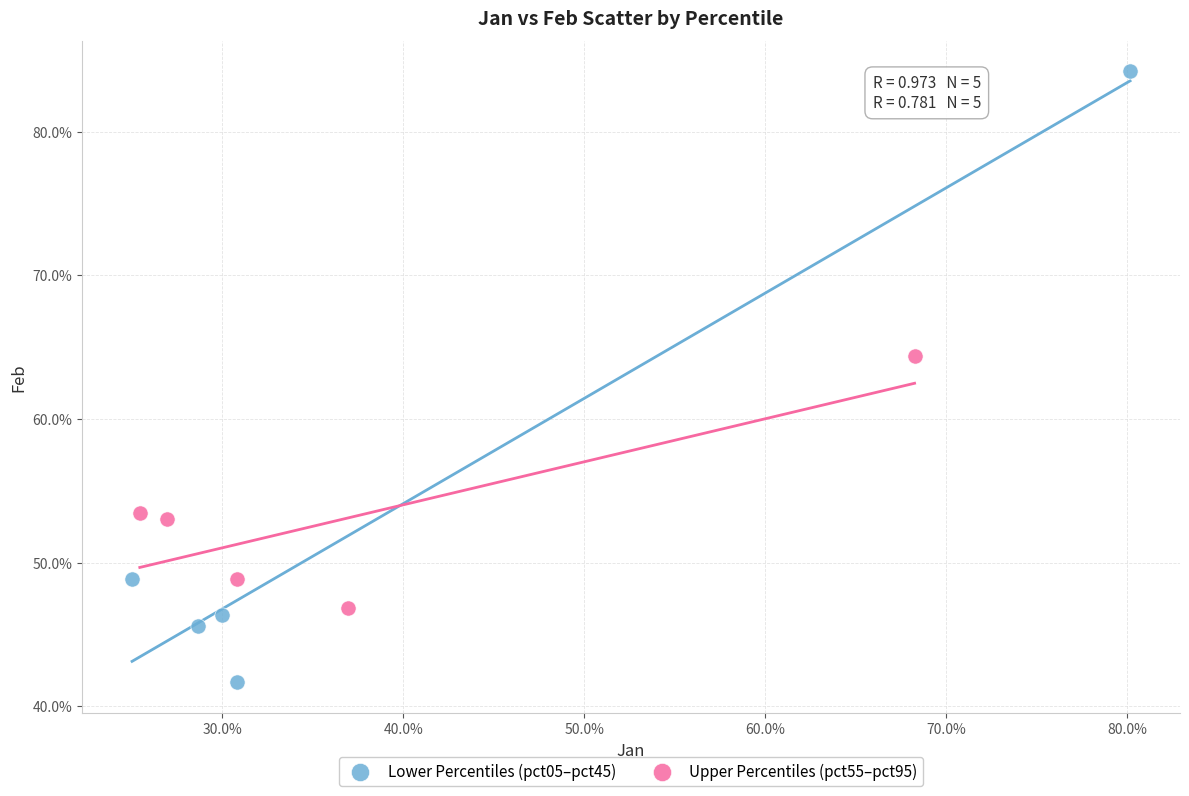

Which series reaches the maximum Y coordinate?

Lower Percentiles (pct05–pct45)